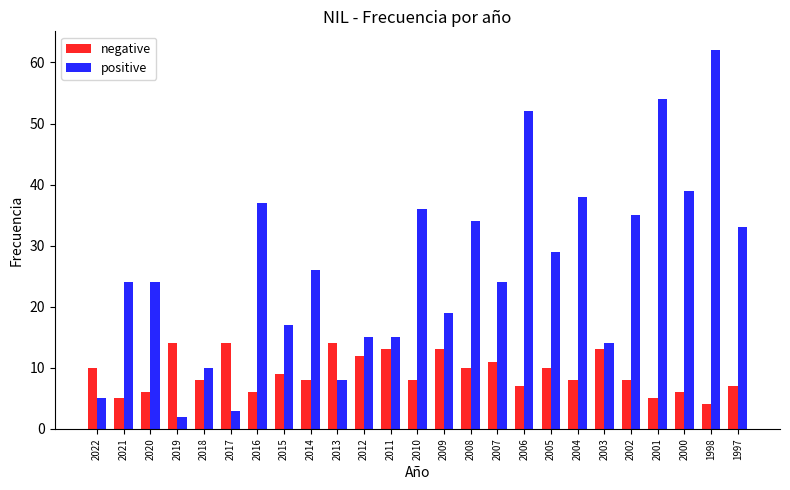

How many bars are there in each group?

2